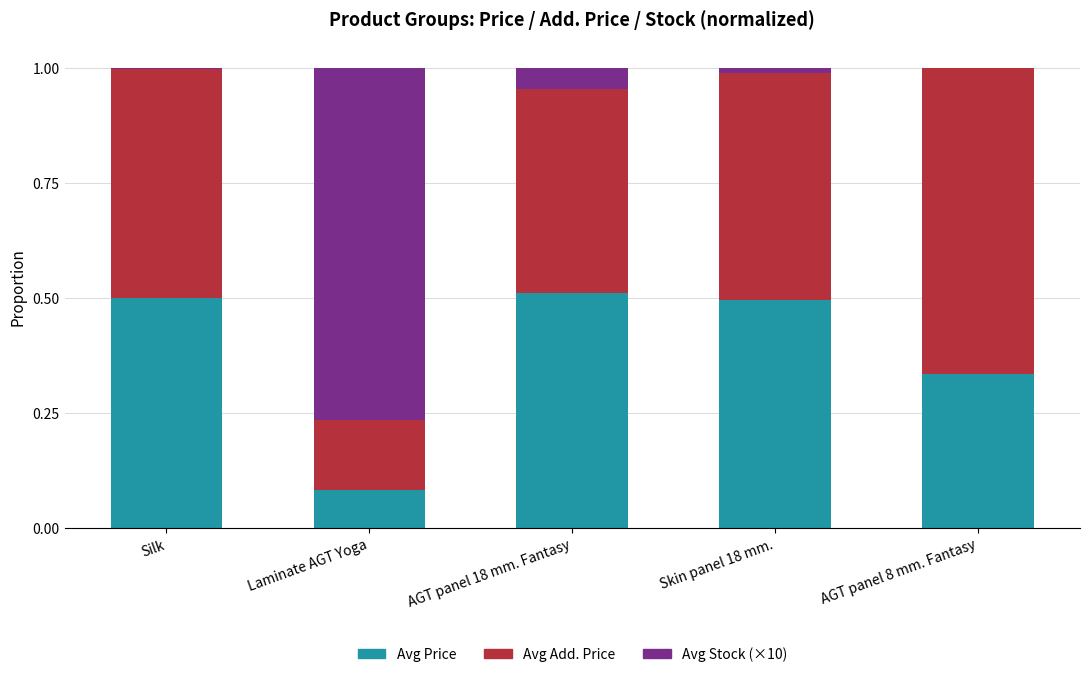

What is the total value across all series at AGT panel 8 mm. Fantasy?

1.0